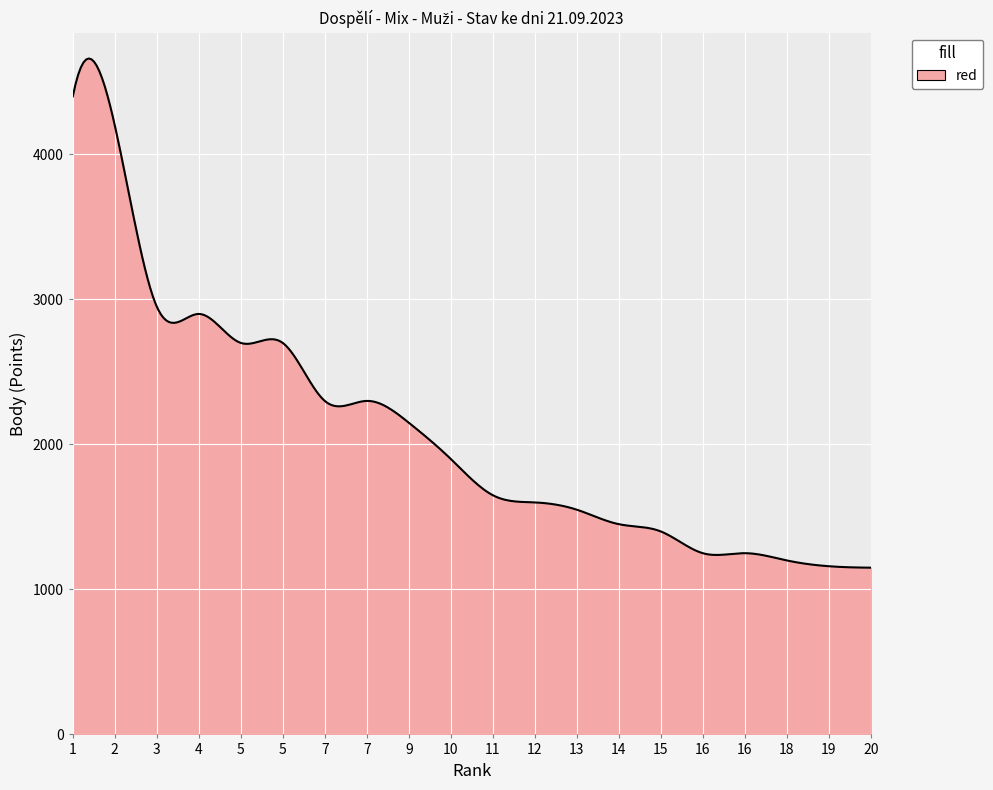

What is the difference between the maximum and minimum values?

3511.7